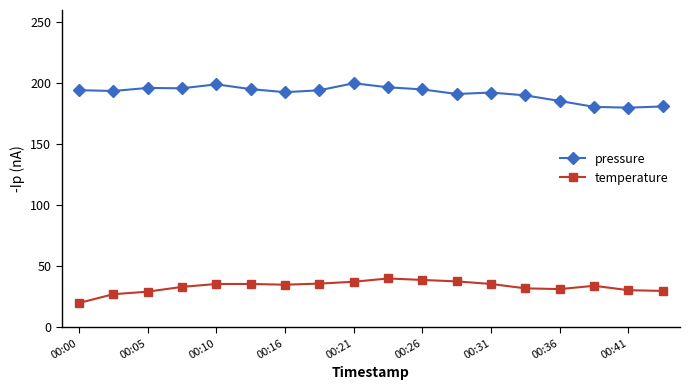

How many series are shown in this chart?

2